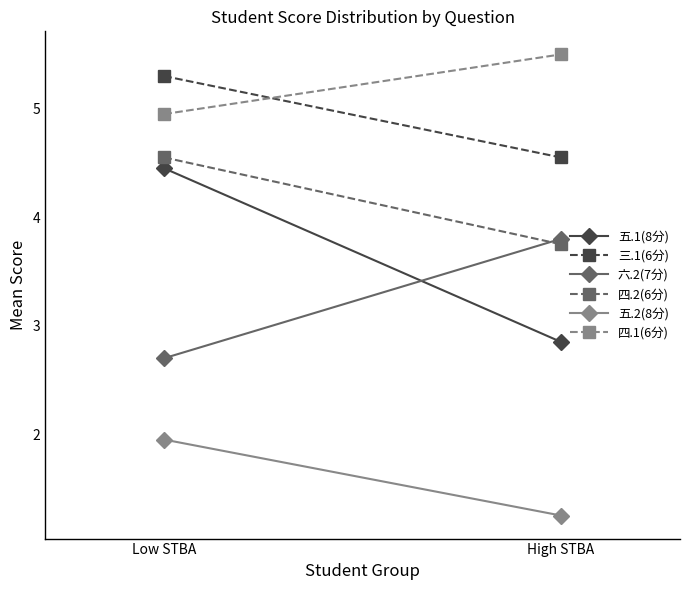

The 三.1(6分) series shows 4.5 at High STBA. True or false?

True